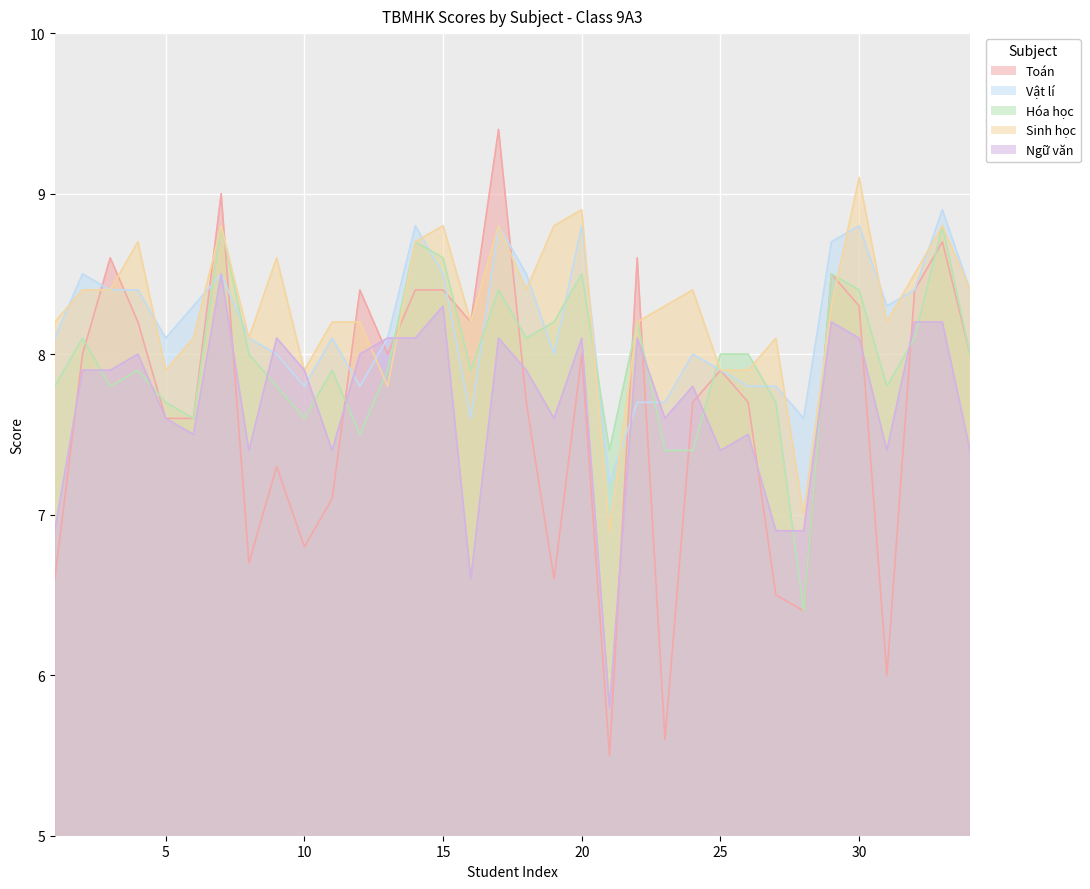

What is the value of the Vật lí point at the 12th from the left?

7.8